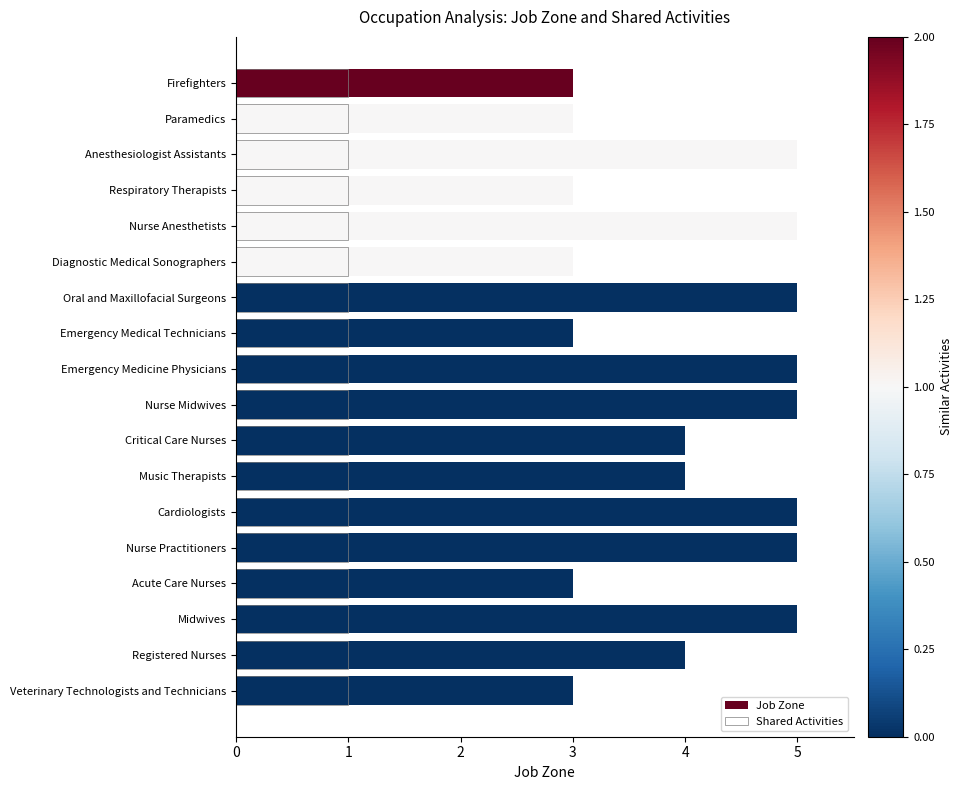

What is the difference between the maximum and minimum values in the Job Zone series?

2.0